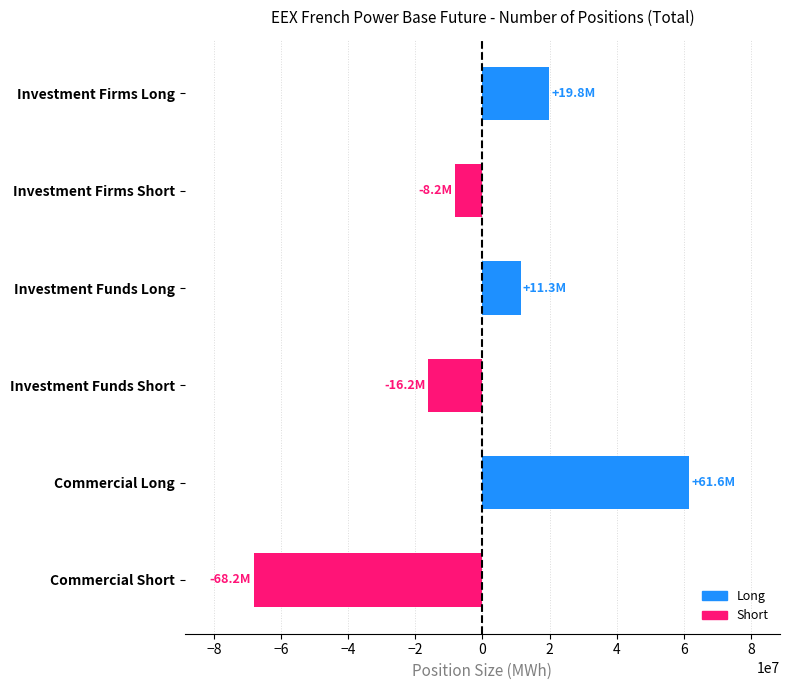

What is the change in value from Investment Firms Short to Investment Funds Short?

-8021174